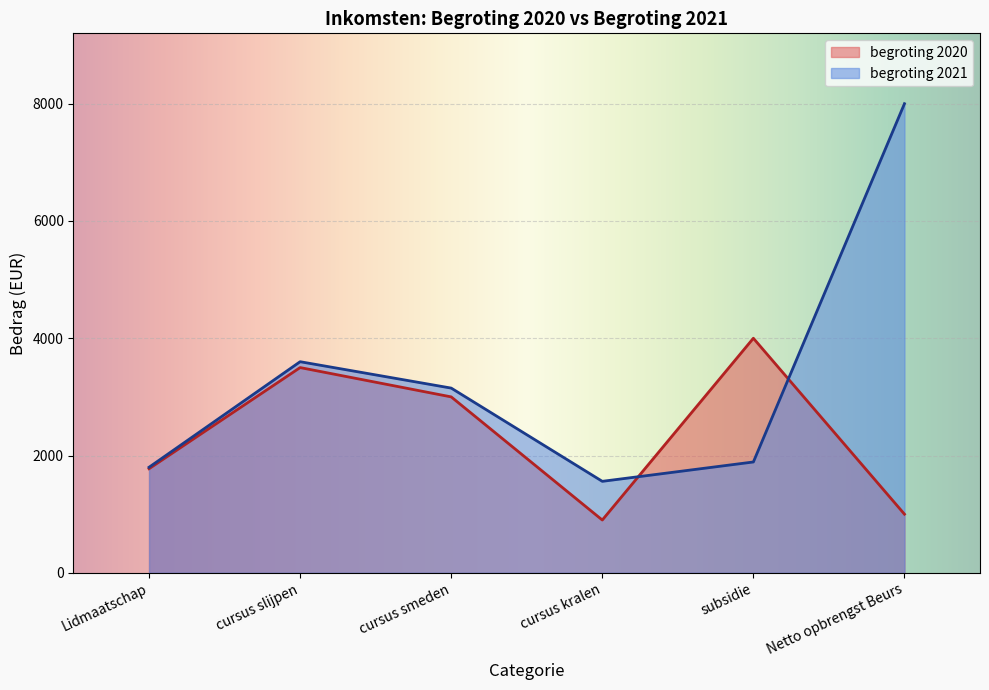

After their last crossing, which series has the higher values: begroting 2020 or begroting 2021?

begroting 2021